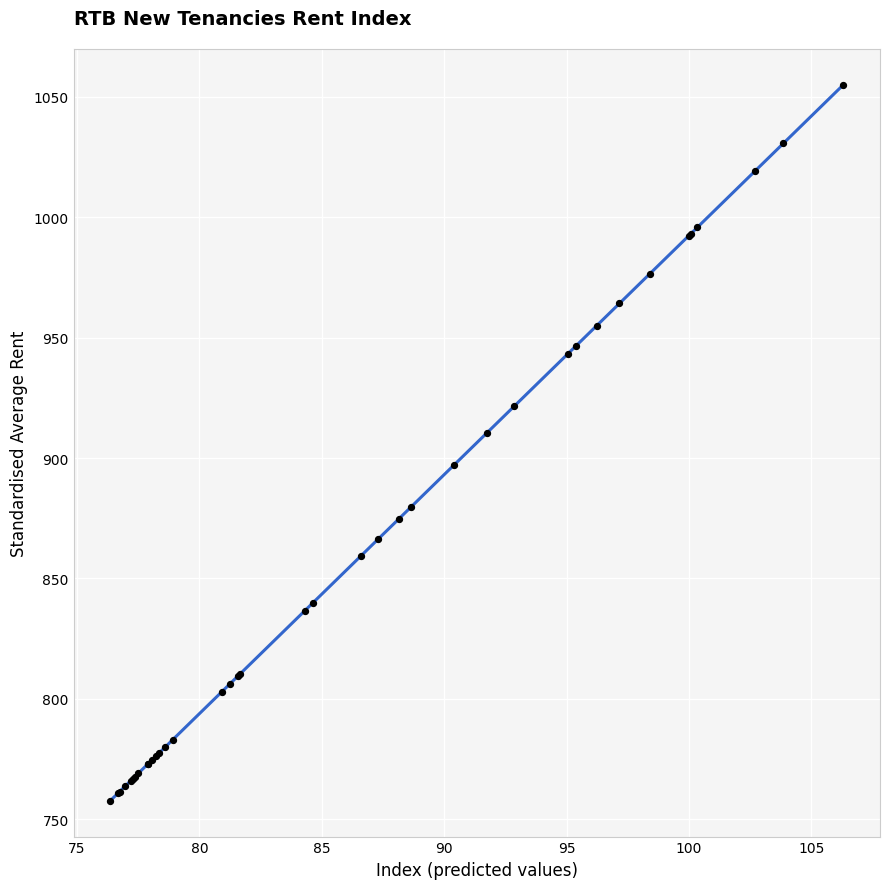

What Y value in the scatter plot is closest to 906?

910.5